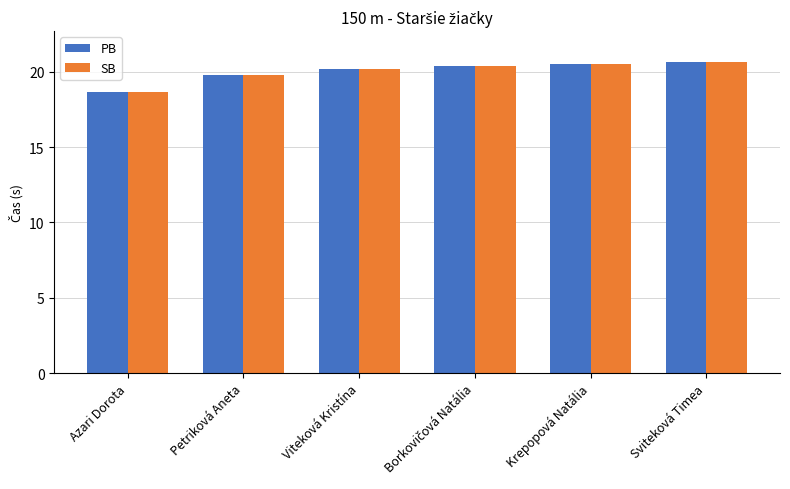

At which label does PB reach its minimum?

Azari Dorota